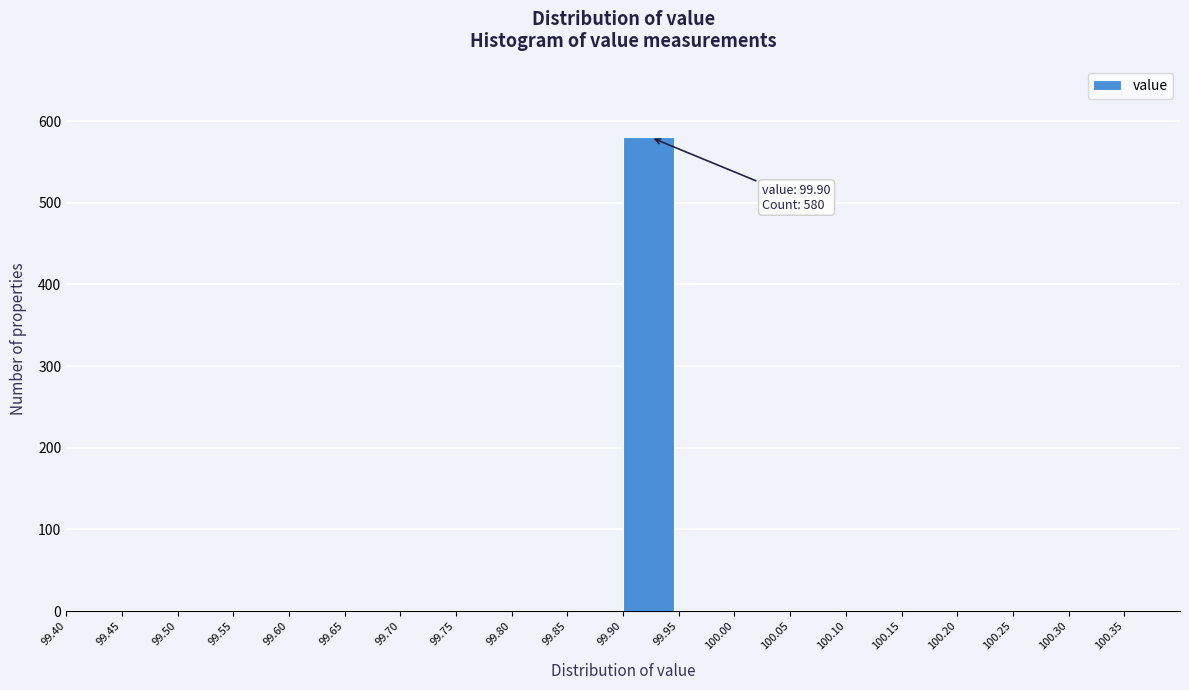

Over which range of the x-axis is the bar tallest?

99.90 to 99.95